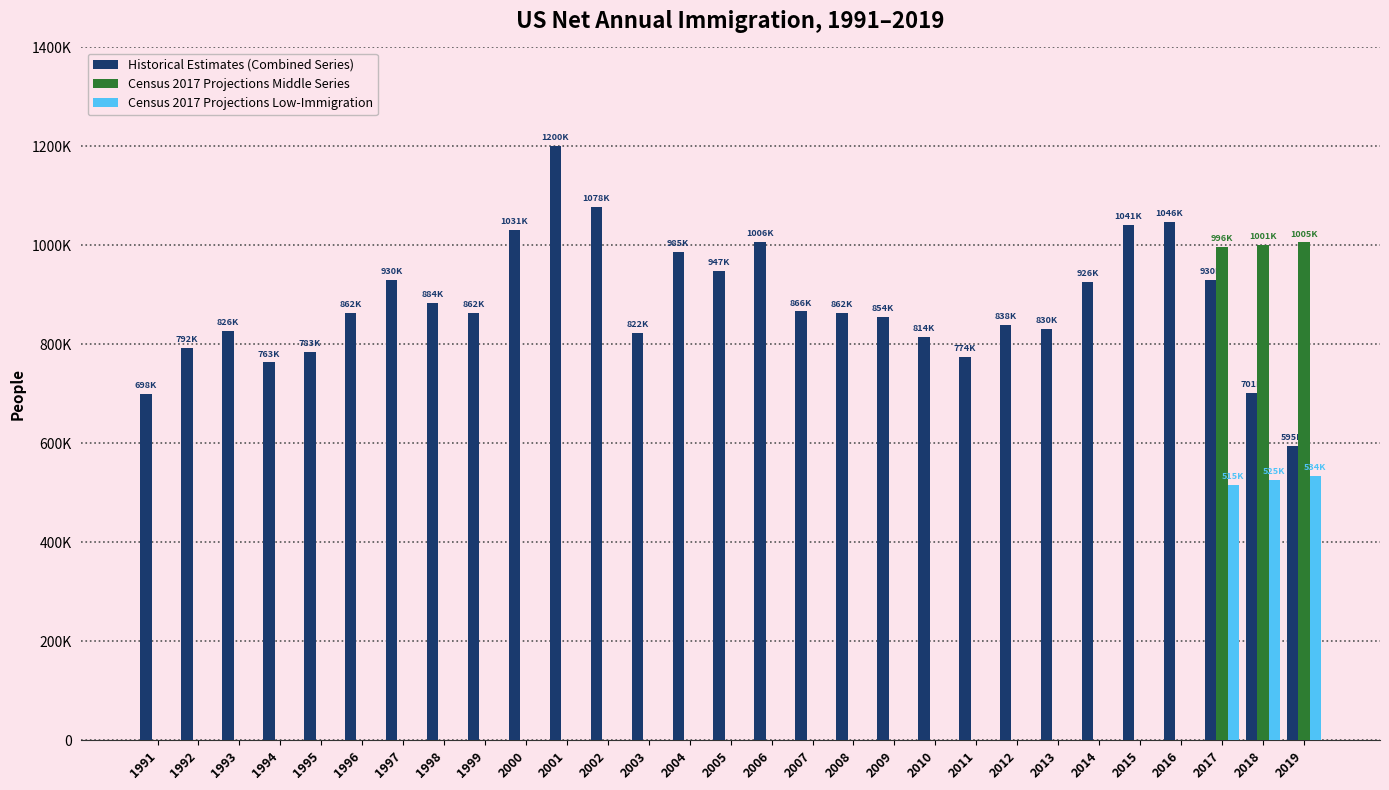

What are all the series names shown in the legend?

Historical Estimates (Combined Series), Census 2017 Projections Middle Series, Census 2017 Projections Low-Immigration